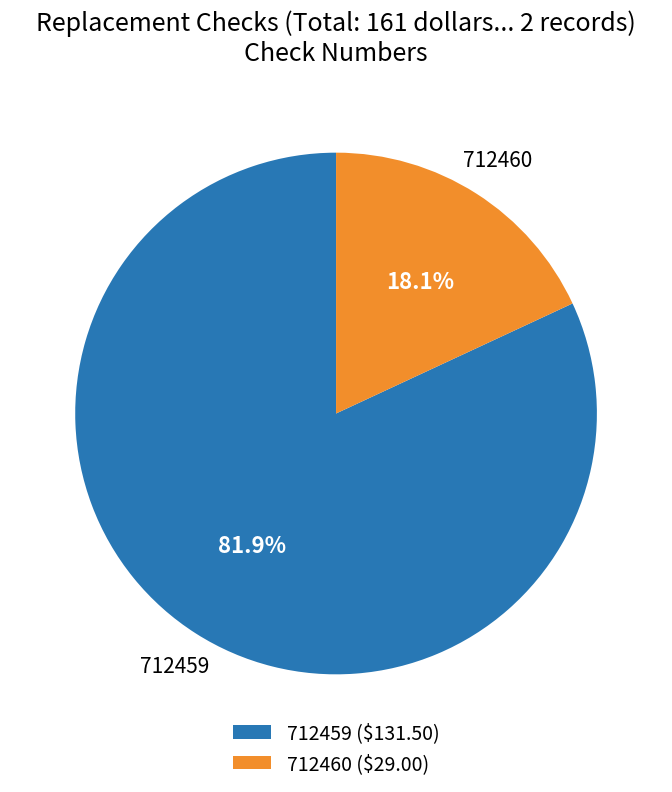

Which slice is the largest?

712459